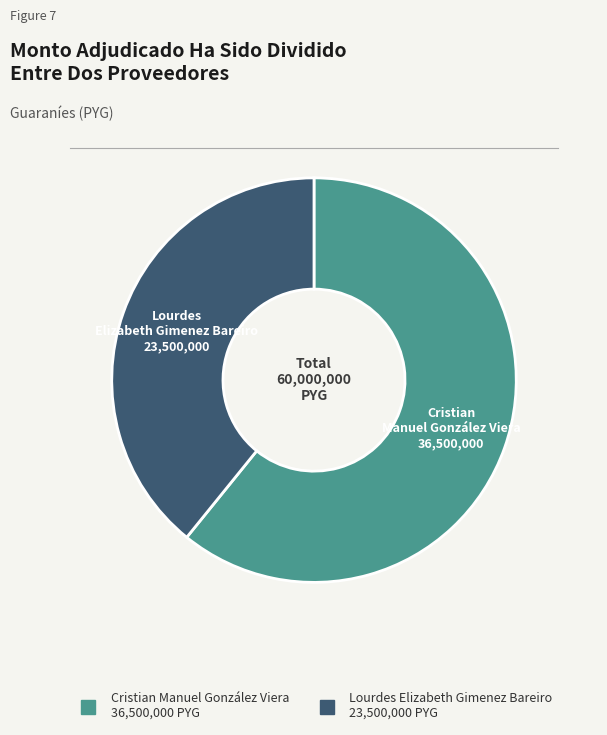

Is the sum of Cristian Manuel González Viera and Lourdes Elizabeth Gimenez Bareiro greater than half?

Yes